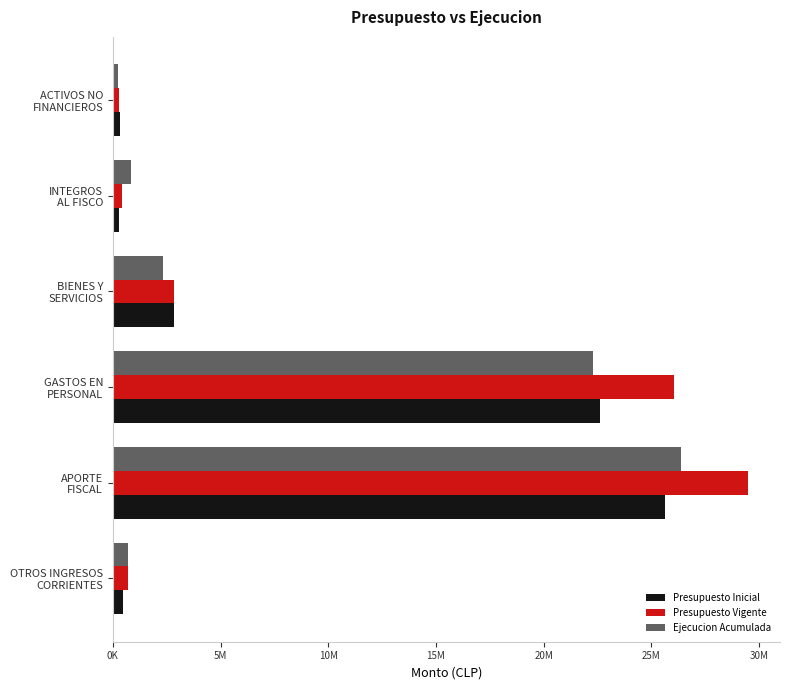

What are all the series names shown in the legend?

Presupuesto Inicial, Presupuesto Vigente, Ejecucion Acumulada